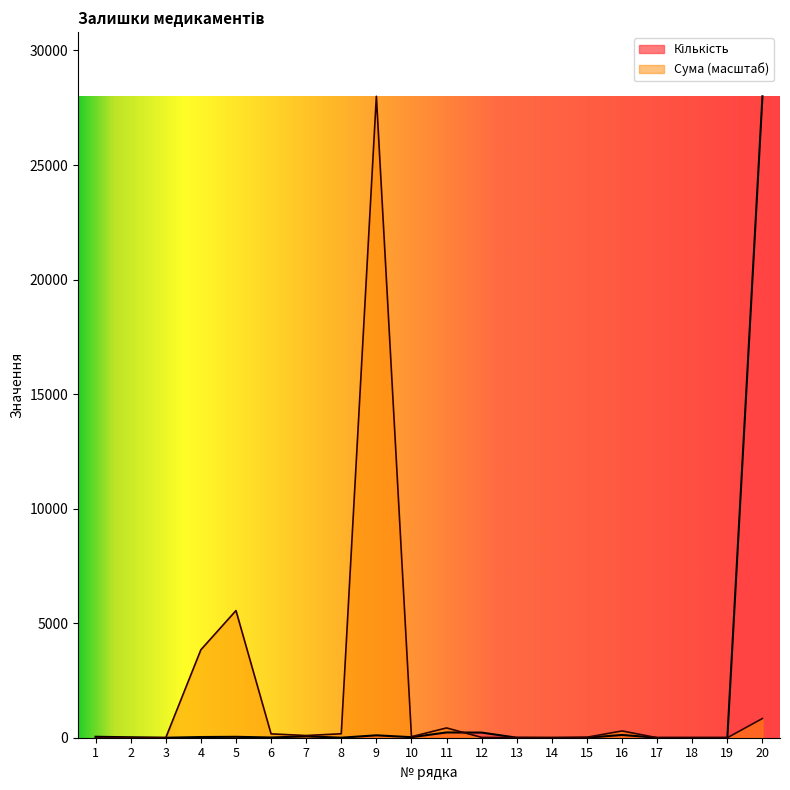

What is the spread (max minus min) of values at 7?

35.6